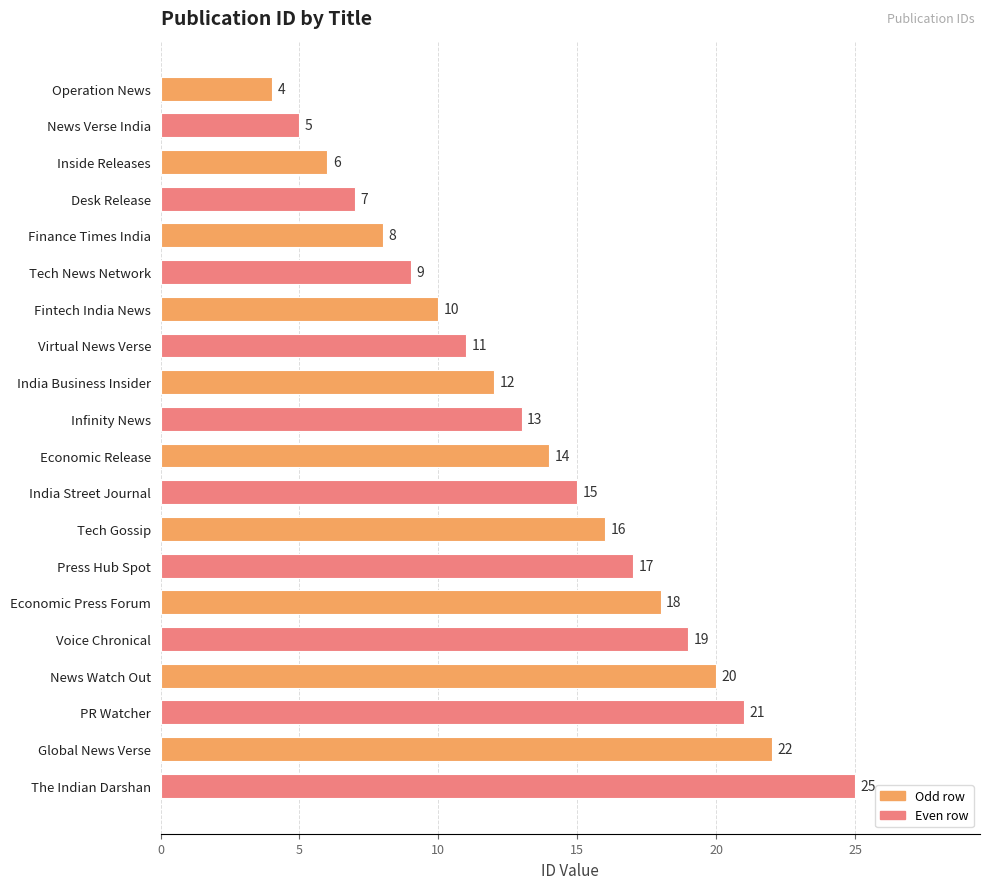

What is the label of the 14th bar from the top?

Press Hub Spot